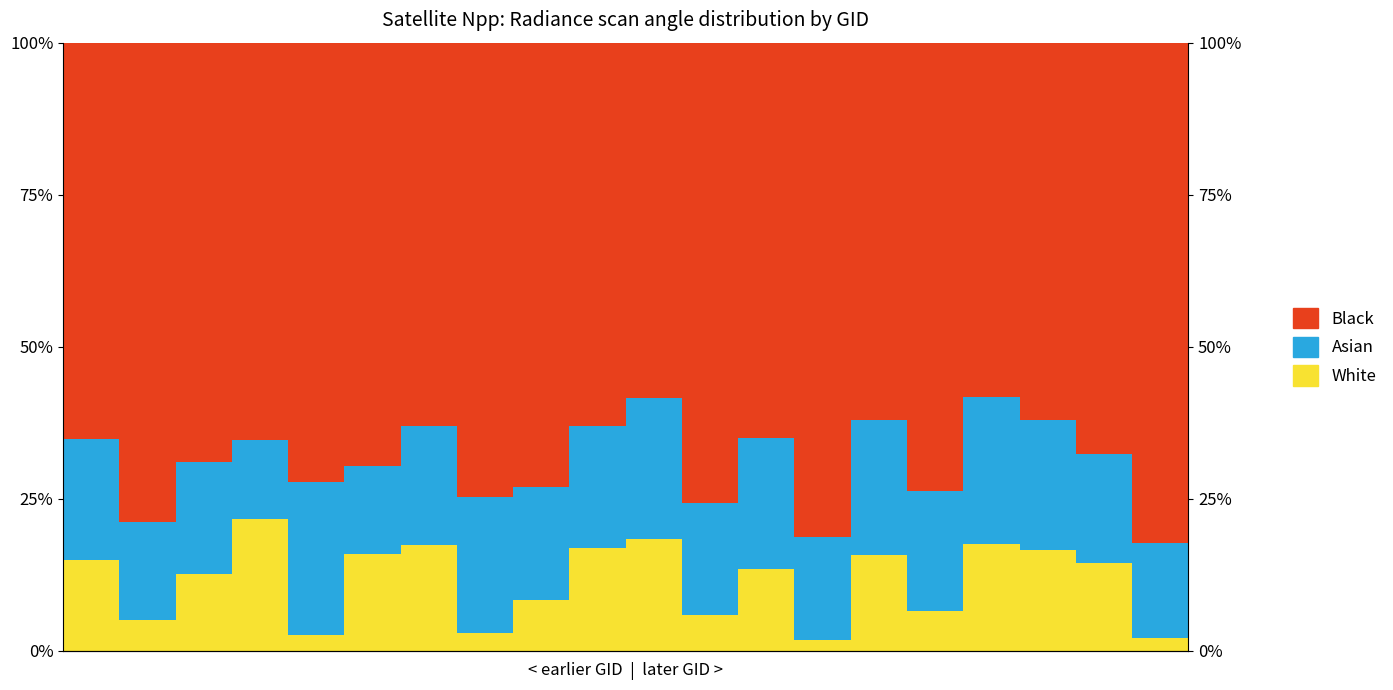

Rank the series by their maximum value, from lowest to highest.

White, Asian, Black